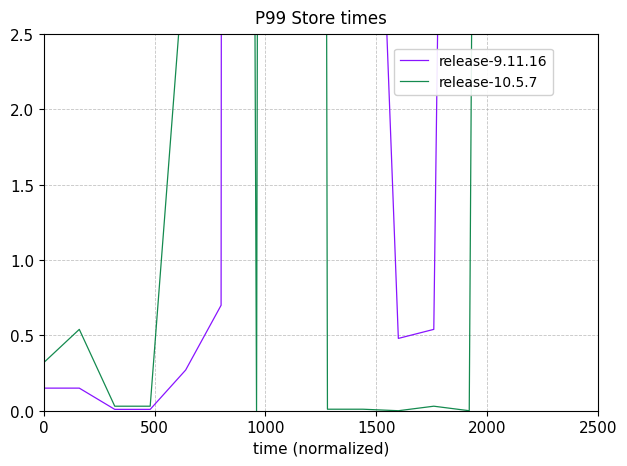

Count the number of data series in this chart.

2